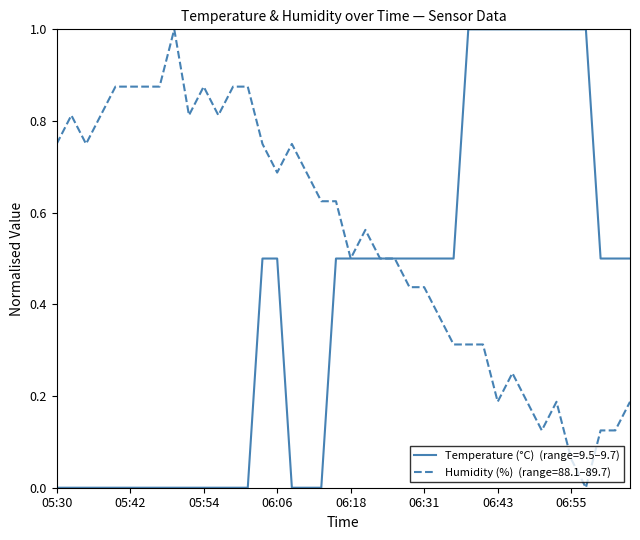

Does the chart have visible grid lines?

No